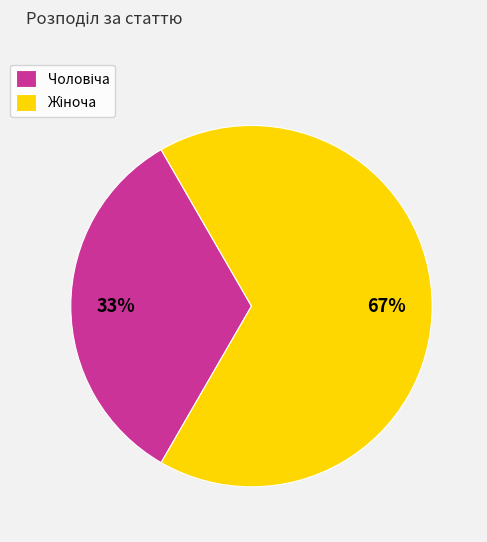

To the nearest percent, what is the average slice percentage?

50%